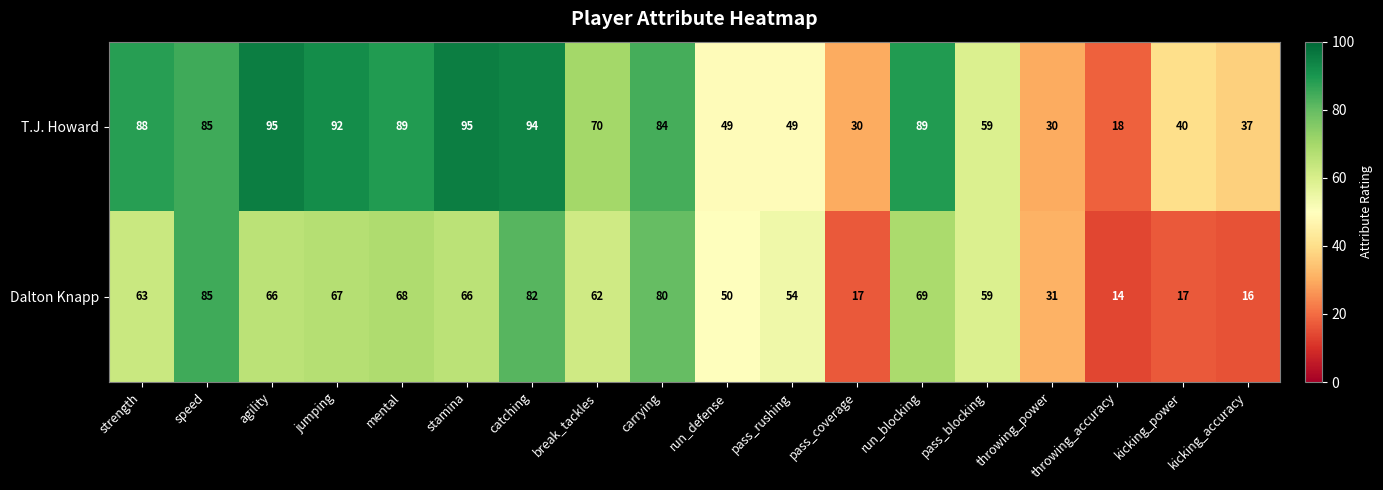

List the series in order of their peak value, lowest first.

Dalton Knapp, T.J. Howard